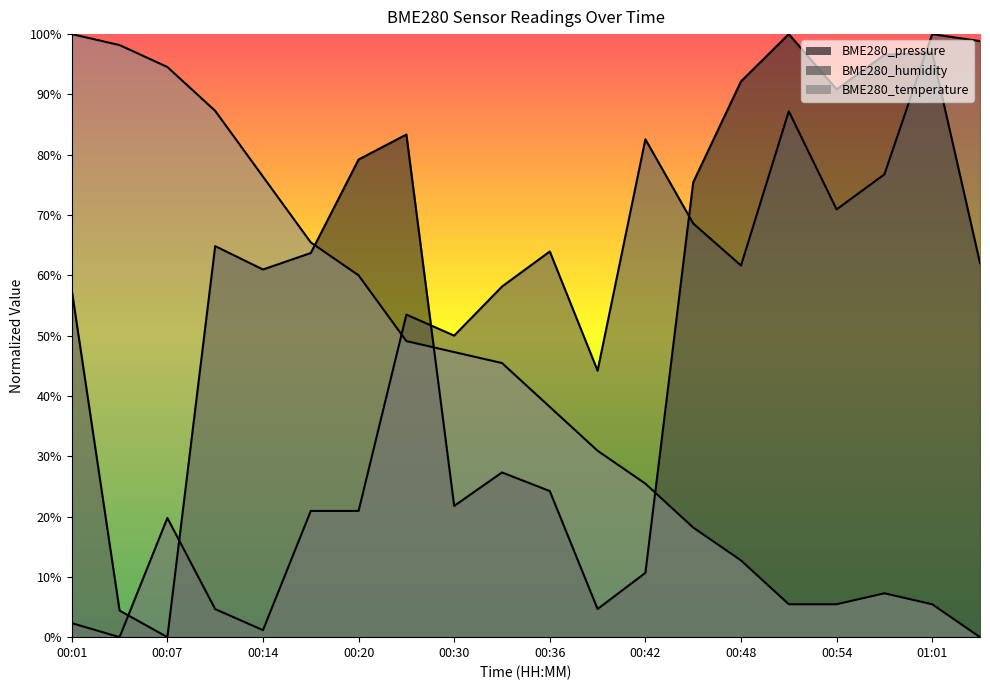

True or false: BME280_pressure and BME280_humidity cross at least once.

True